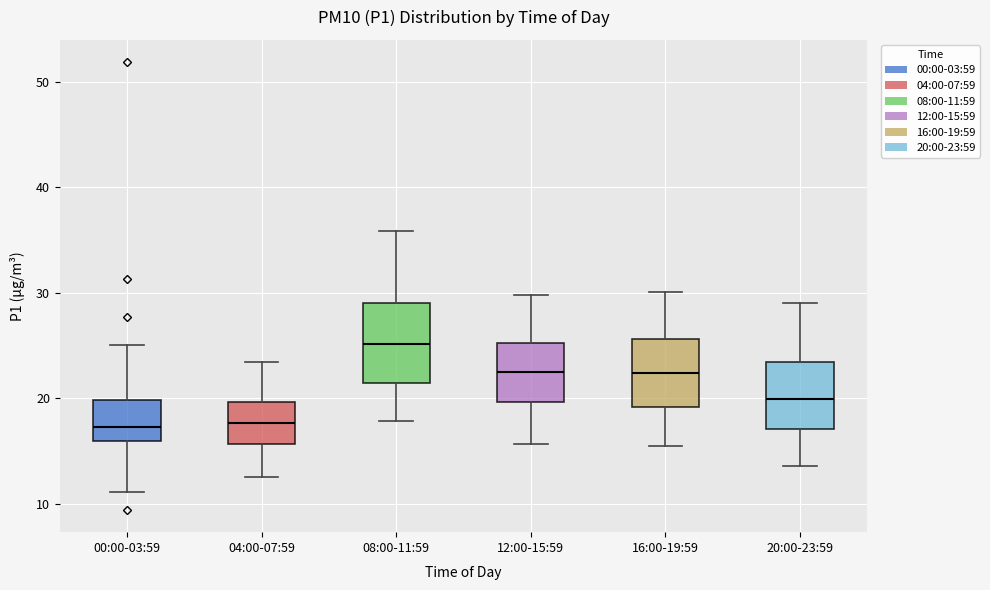

Reading left to right, transcribe this box plot: for each box, give where its median line is, the range the box spans, and where its two whiskers end, as read against the y-axis. The values are not printed on the chart, so give them approximately, as read against the axis.

00:00-03:59: median 17, box 16 to 20, whiskers 11 to 25
04:00-07:59: median 18, box 16 to 20, whiskers 13 to 23
08:00-11:59: median 25, box 21 to 29, whiskers 18 to 36
12:00-15:59: median 22, box 20 to 25, whiskers 16 to 30
16:00-19:59: median 22, box 19 to 26, whiskers 16 to 30
20:00-23:59: median 20, box 17 to 23, whiskers 14 to 29